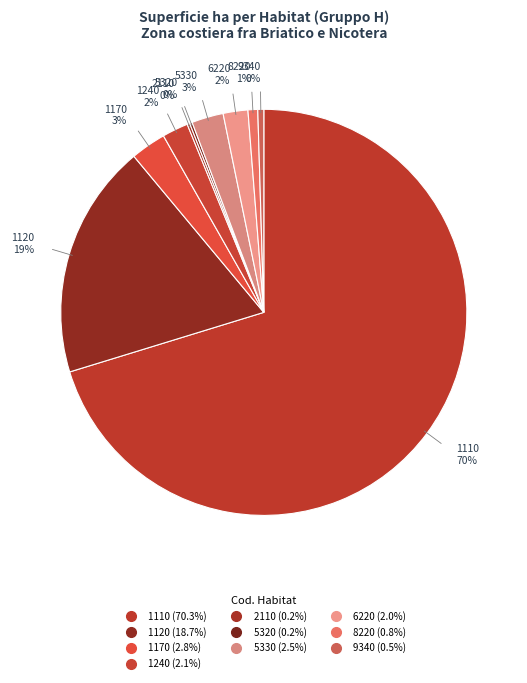

Does 5320 account for over 50% of the chart?

No